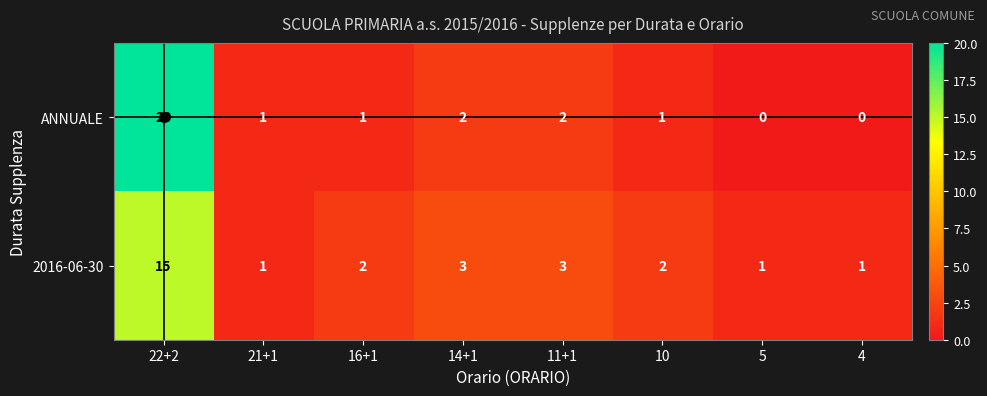

Rank the series by their maximum value, from highest to lowest.

ANNUALE, 2016-06-30